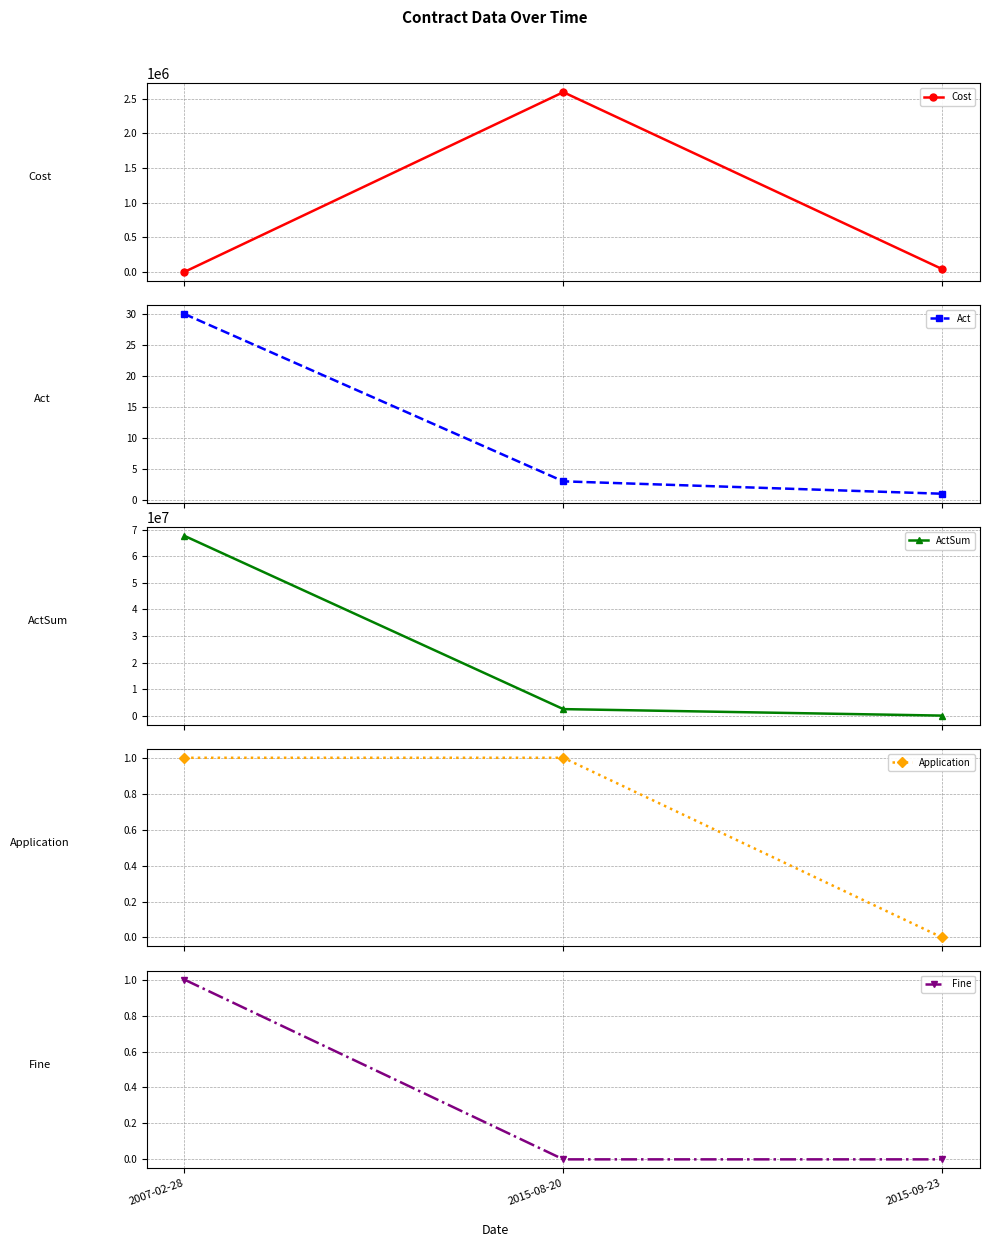

What is the difference between the maximum and minimum values in the Act series?

29